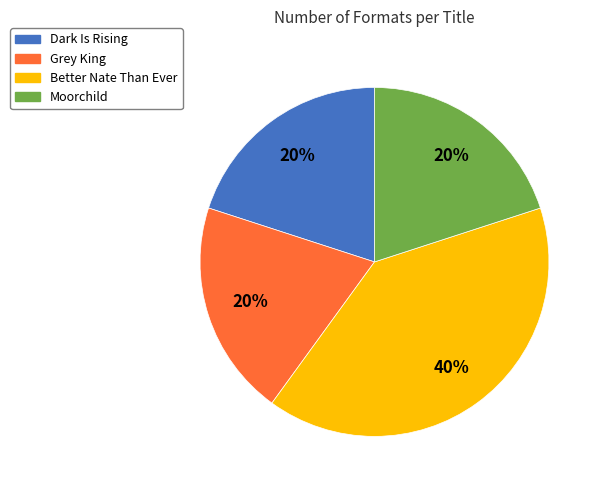

To the nearest percent, what is the combined percentage of Grey King and Better Nate Than Ever?

60%